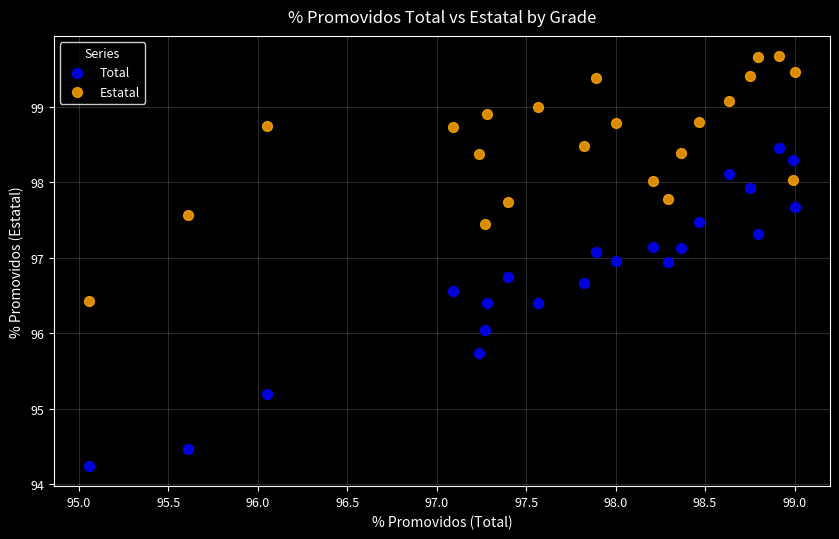

Which series reaches the maximum Y coordinate?

Estatal